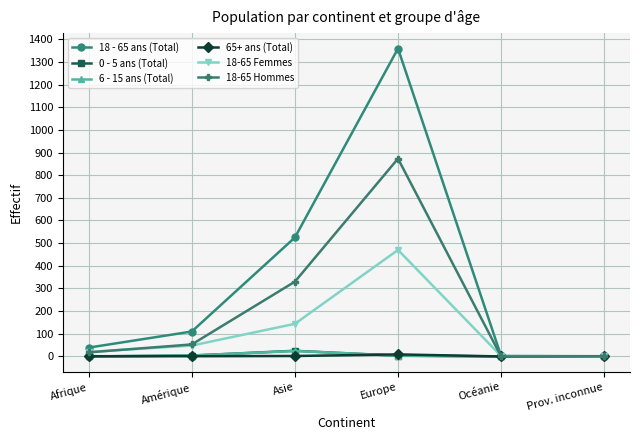

What is the difference between the highest and lowest values at Afrique?

39